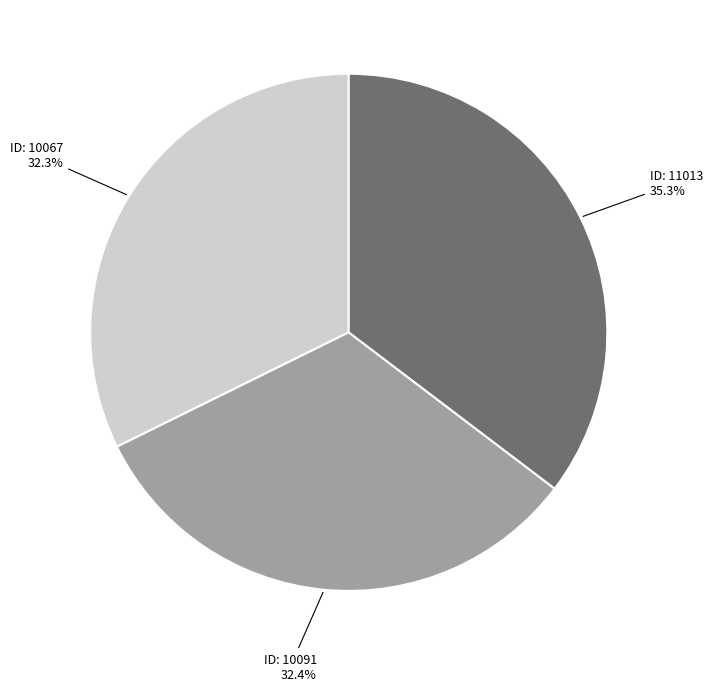

To the nearest percent, what is the average slice percentage?

33%